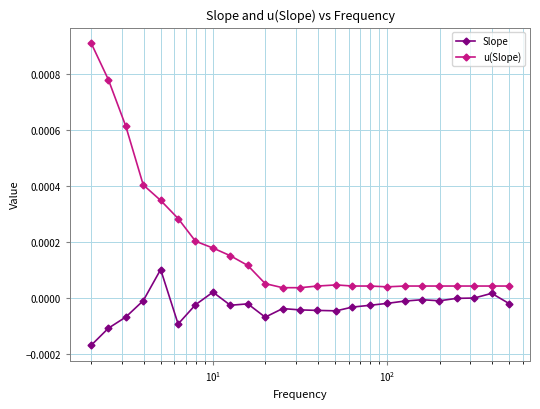

At how many categories does at least one series exceed 0?

25